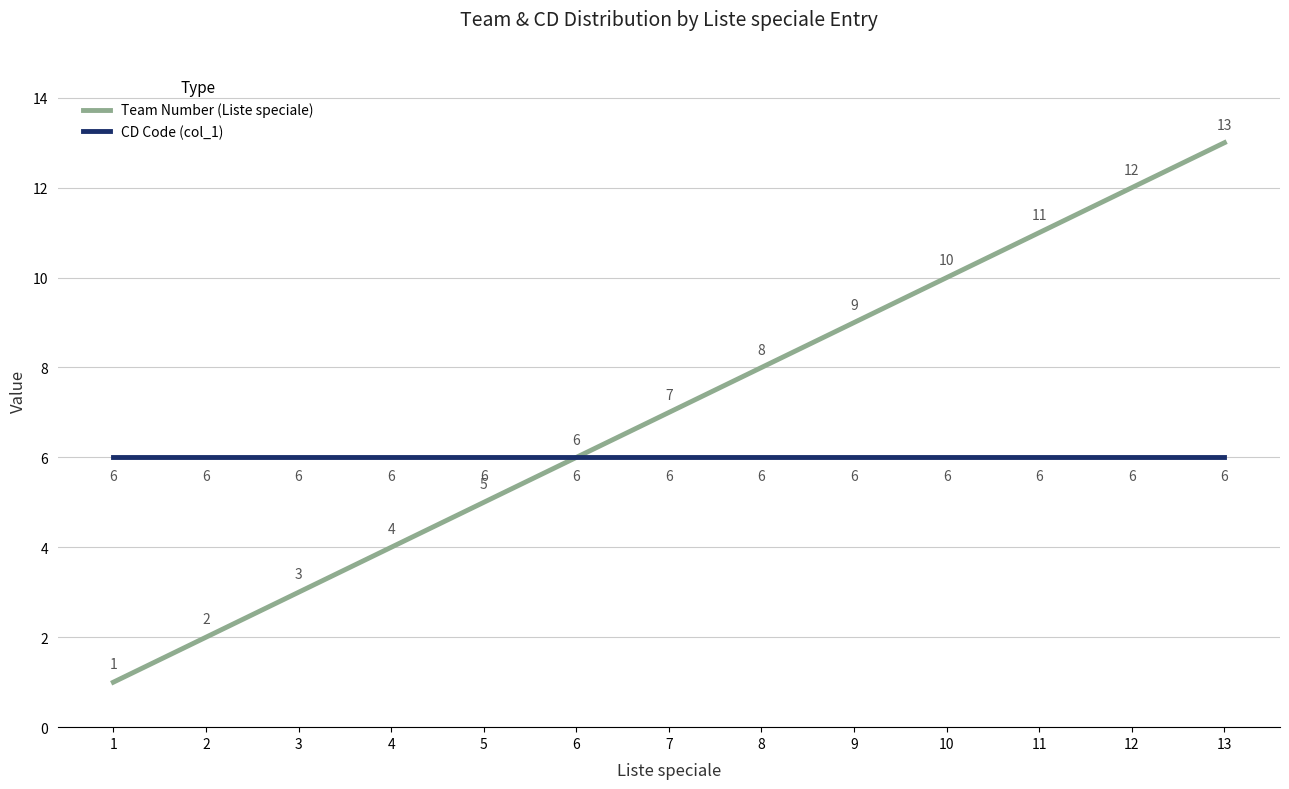

What is the value of the CD Code (col_1) point at the 12th from the left?

6